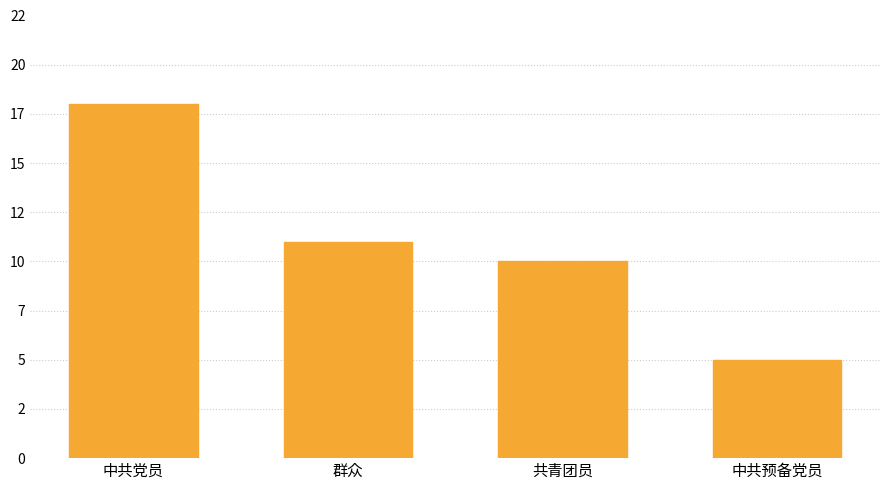

Where is the data nearest to the value 11?

群众